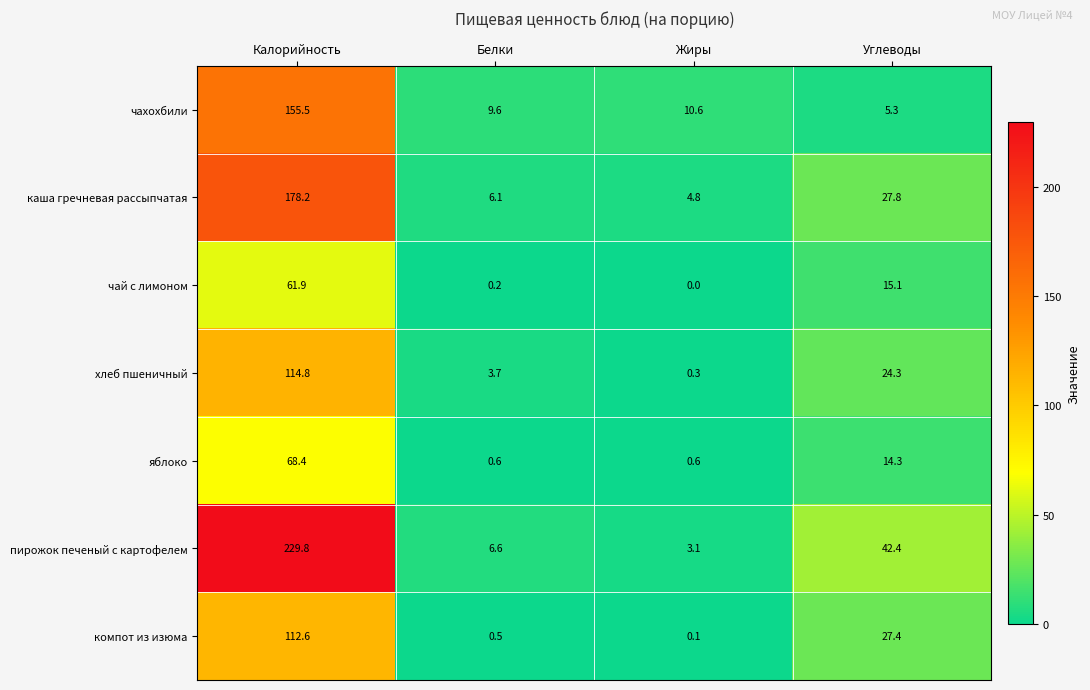

The value of хлеб пшеничный at Калорийность is 114.8. True or false?

True